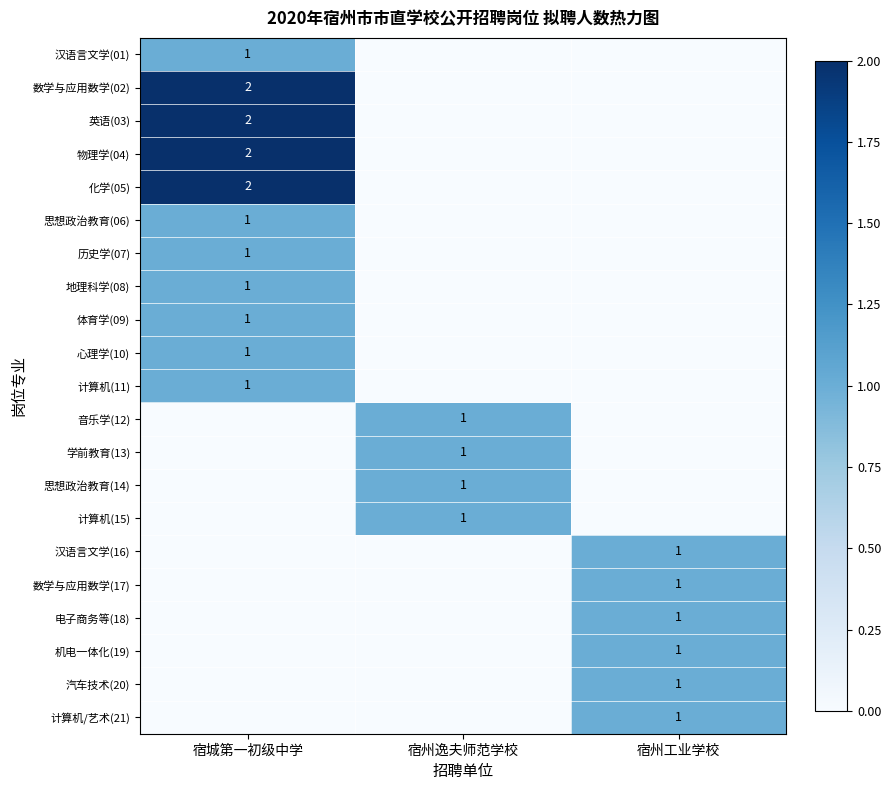

The 学前教育(13) series shows 1 at 宿州逸夫师范学校. True or false?

True